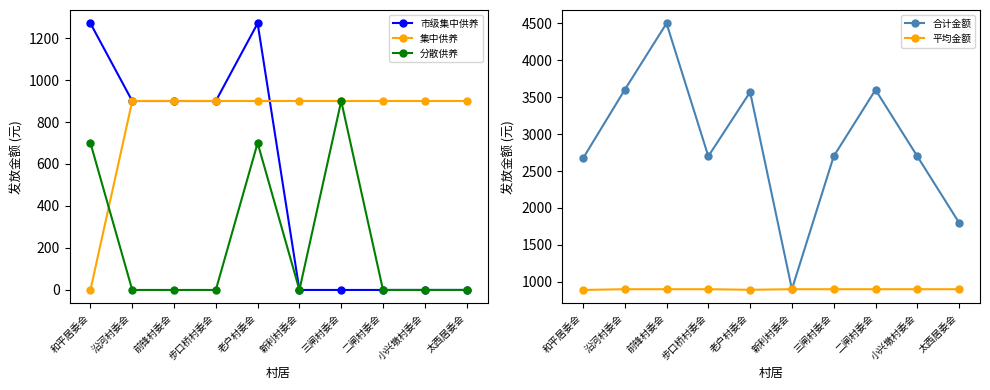

What is the label of the 1st point from the right?

太西居委会